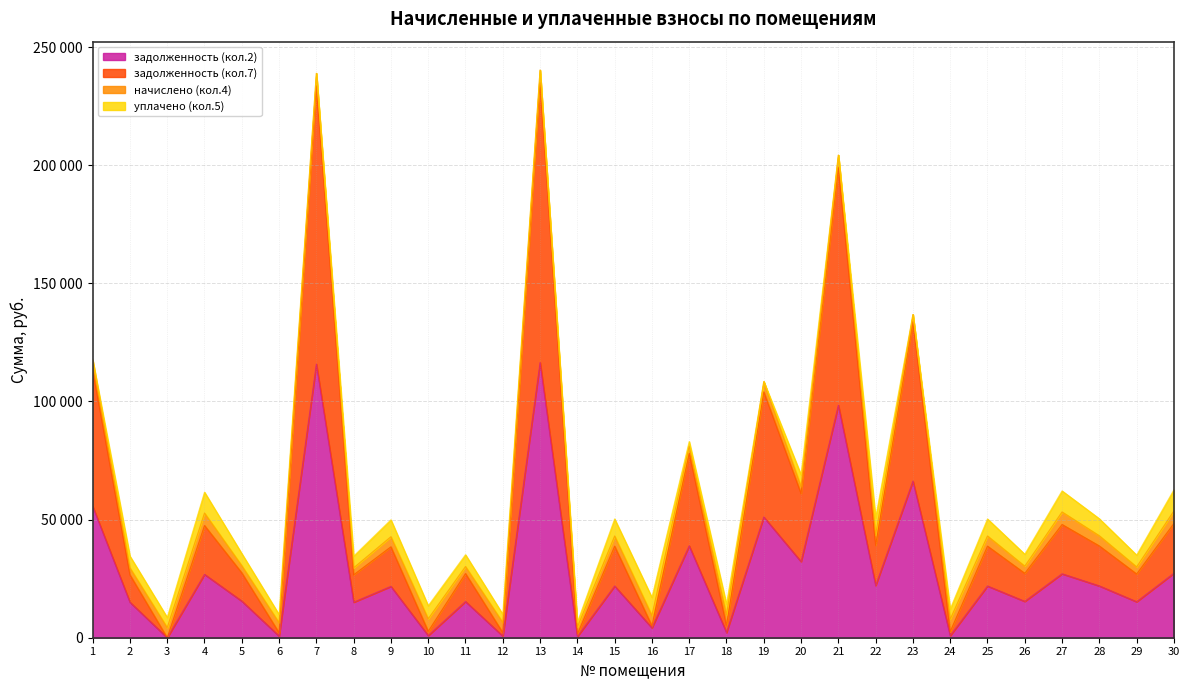

At how many categories does at least one series exceed 132892?

4